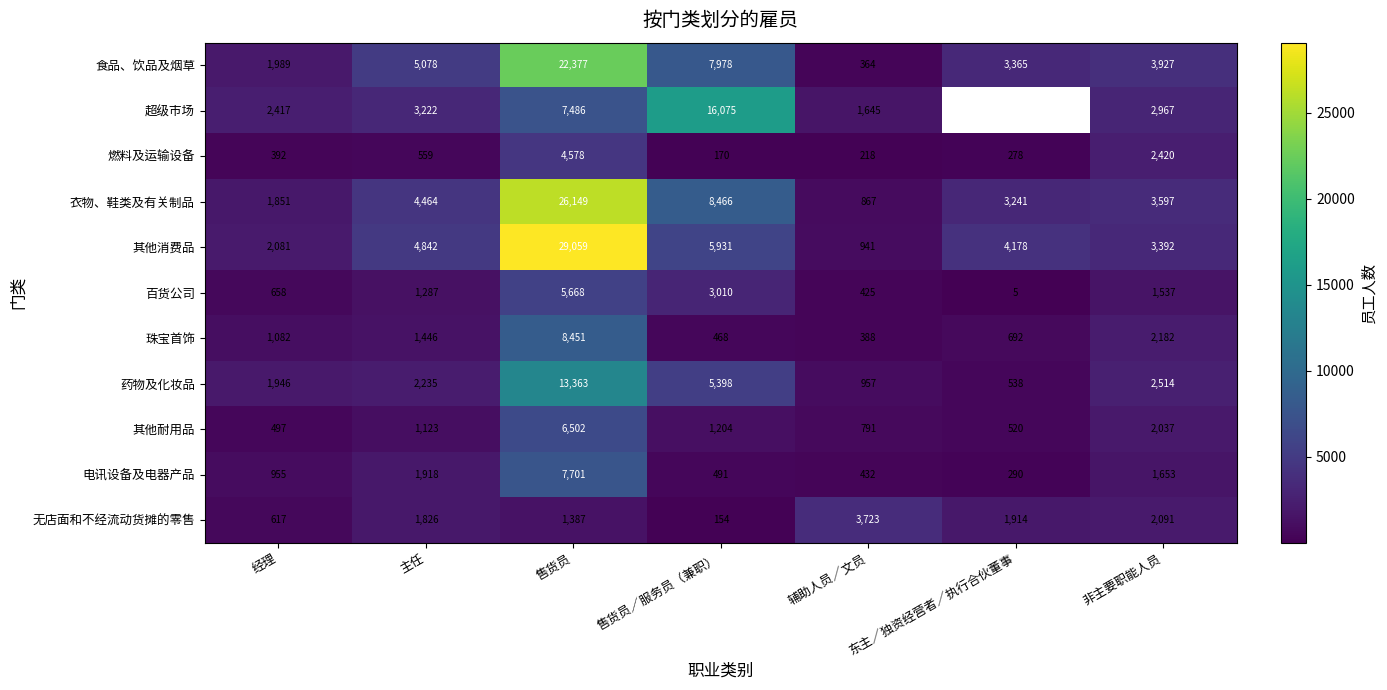

At which label is 其他耐用品 closest to 3499?

非主要职能人员